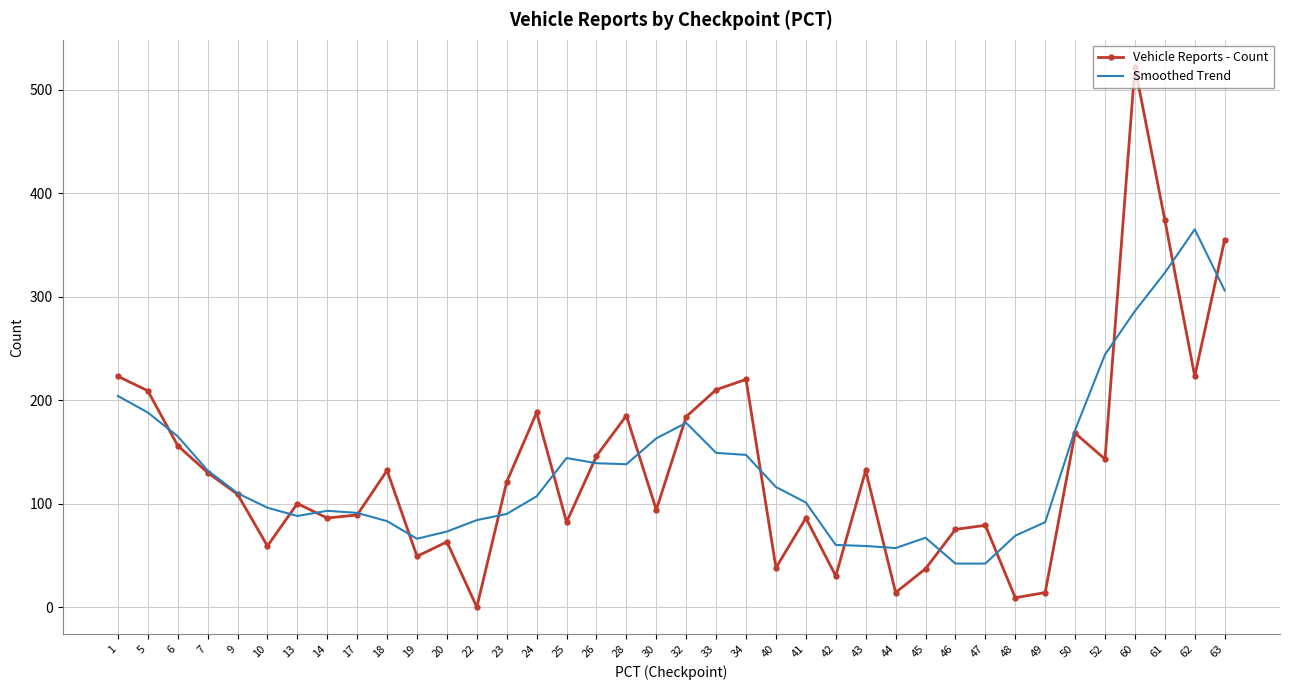

List the series in order of their peak value, highest first.

Vehicle Reports - Count, Smoothed Trend